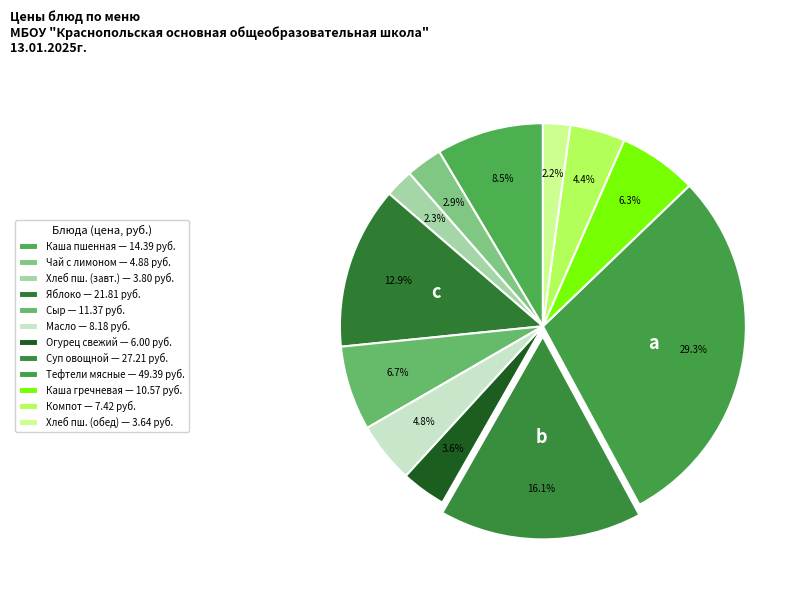

Which slice is the smallest?

Хлеб пшеничный (обед)